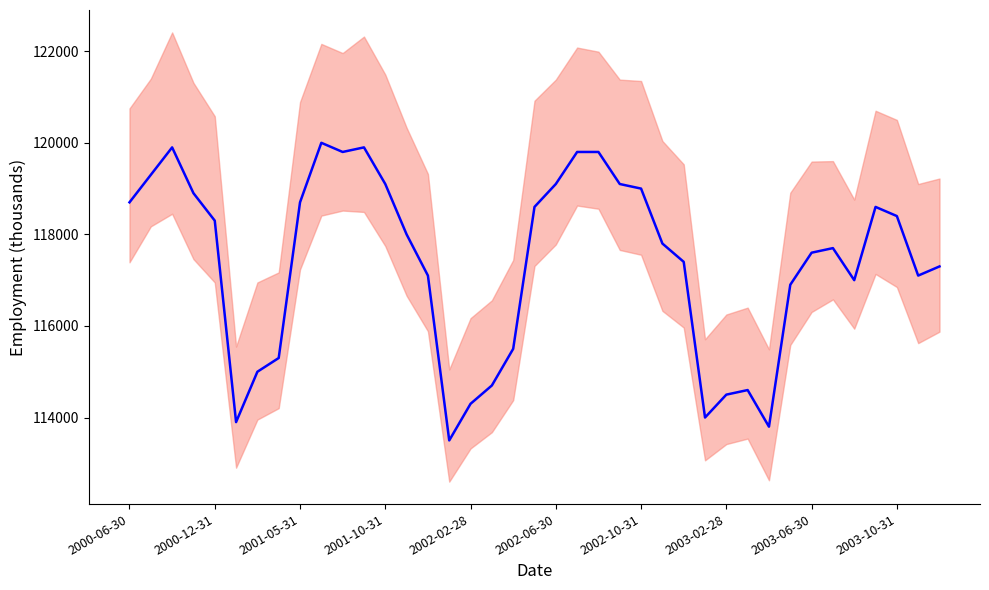

What is the value of the 23rd point from the left?

119800